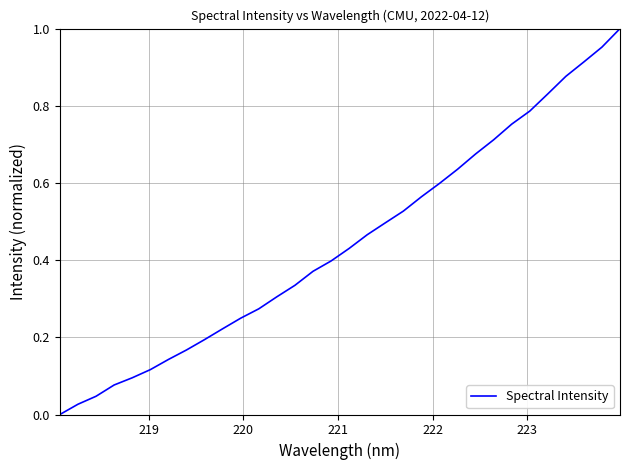

Is this an area chart (filled region under the line)?

No